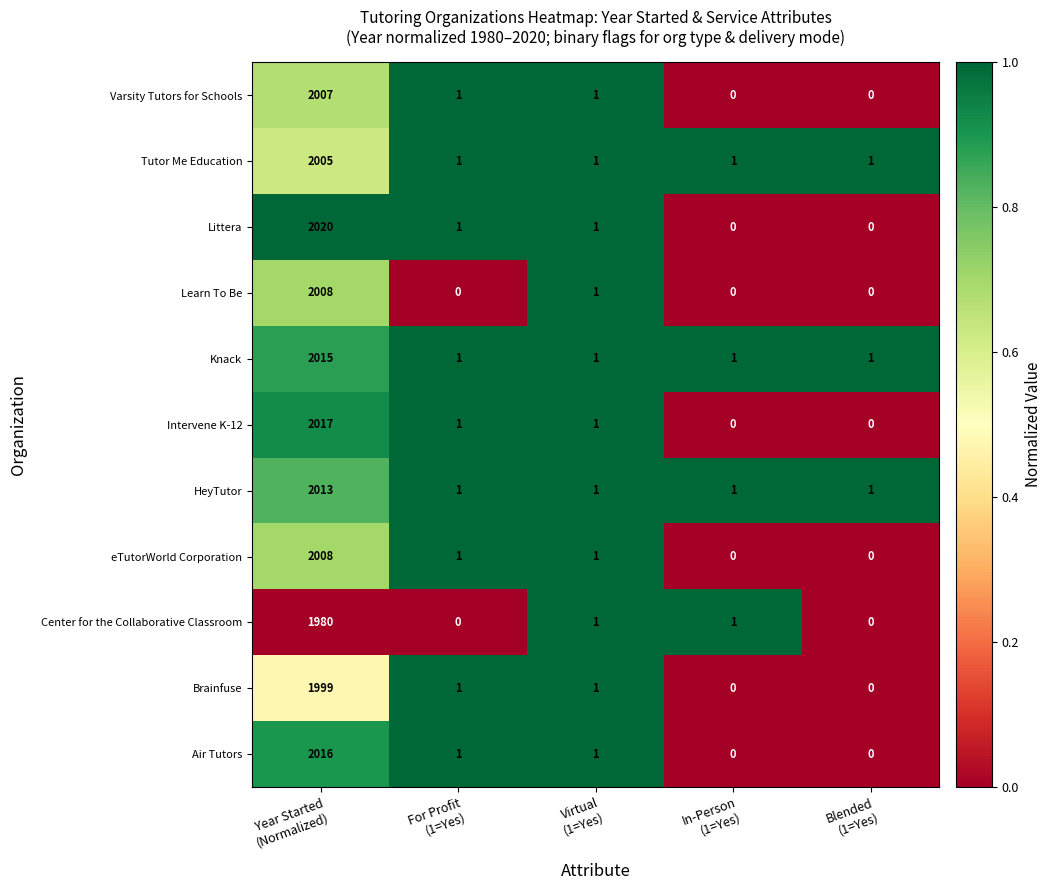

What is the maximum value for HeyTutor?

2013